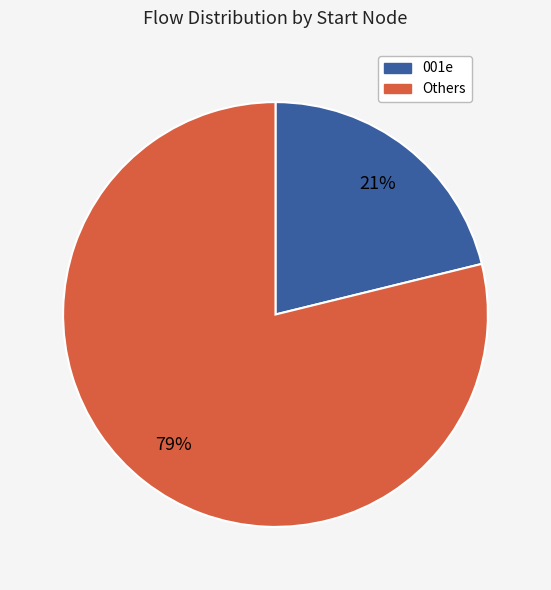

To the nearest percent, what is the difference between the largest and smallest slice percentages?

58%